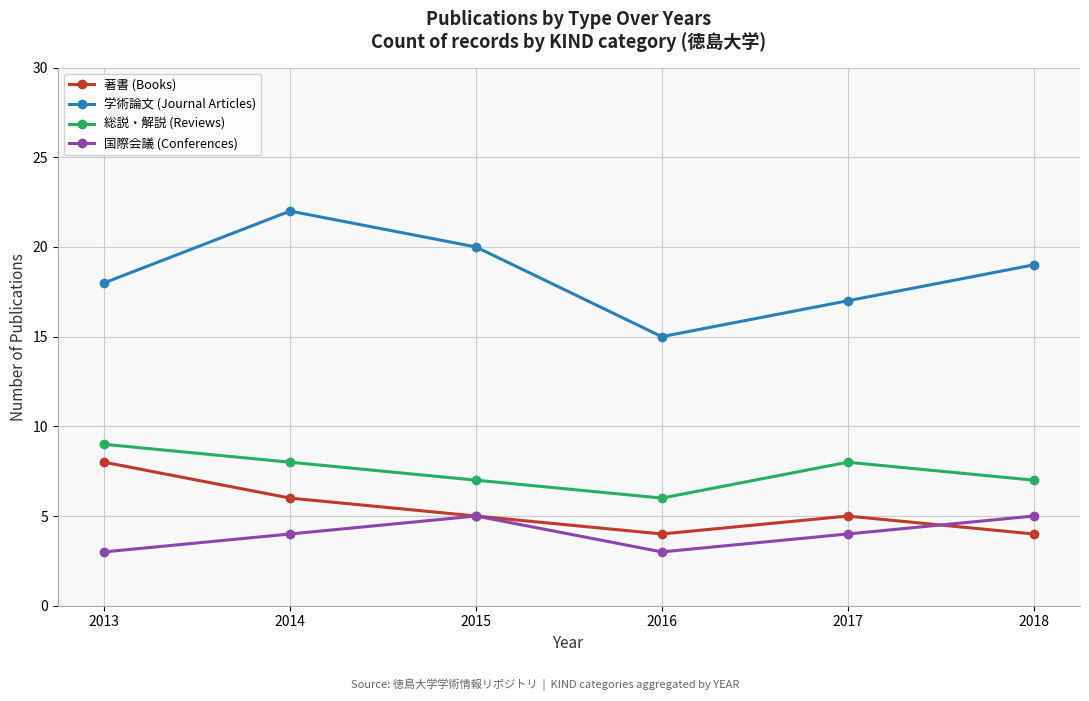

What is the total value across all series at 2013?

38